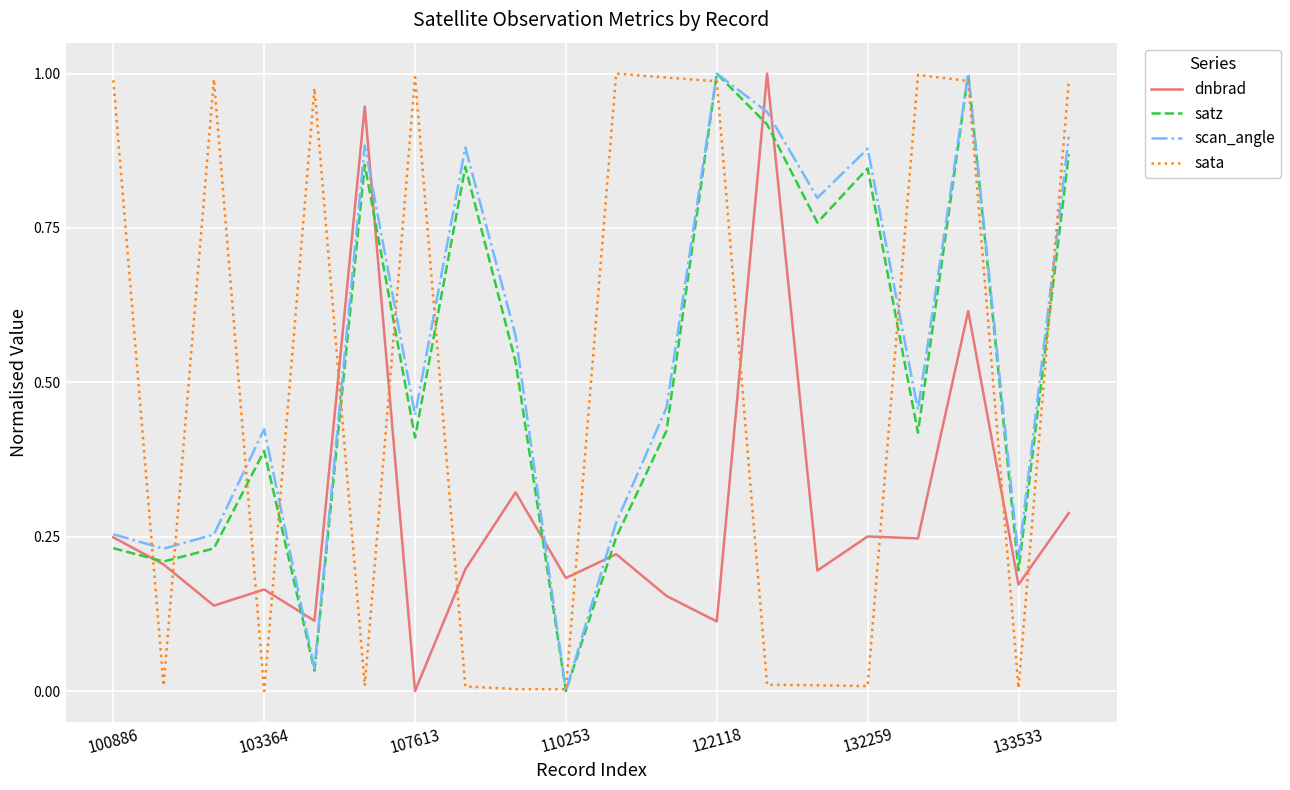

How many intersections are there between sata and dnbrad?

12